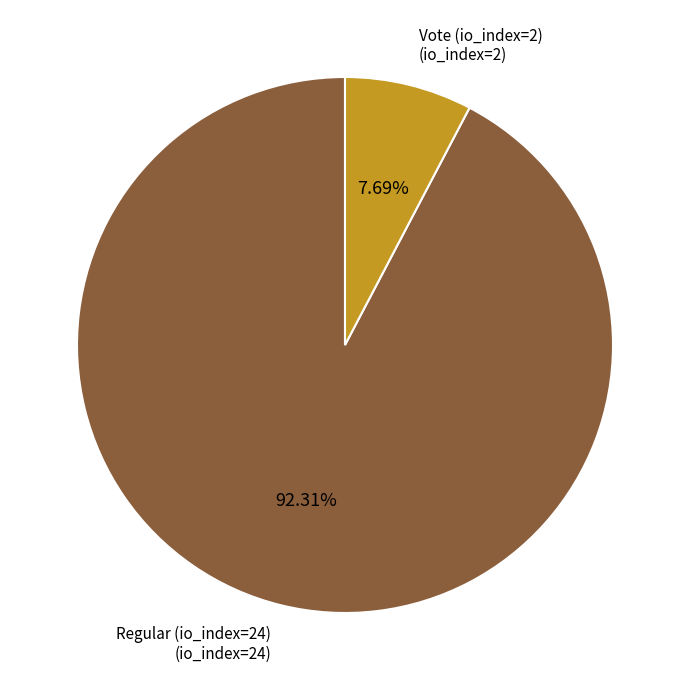

Does any single category account for the majority?

Yes